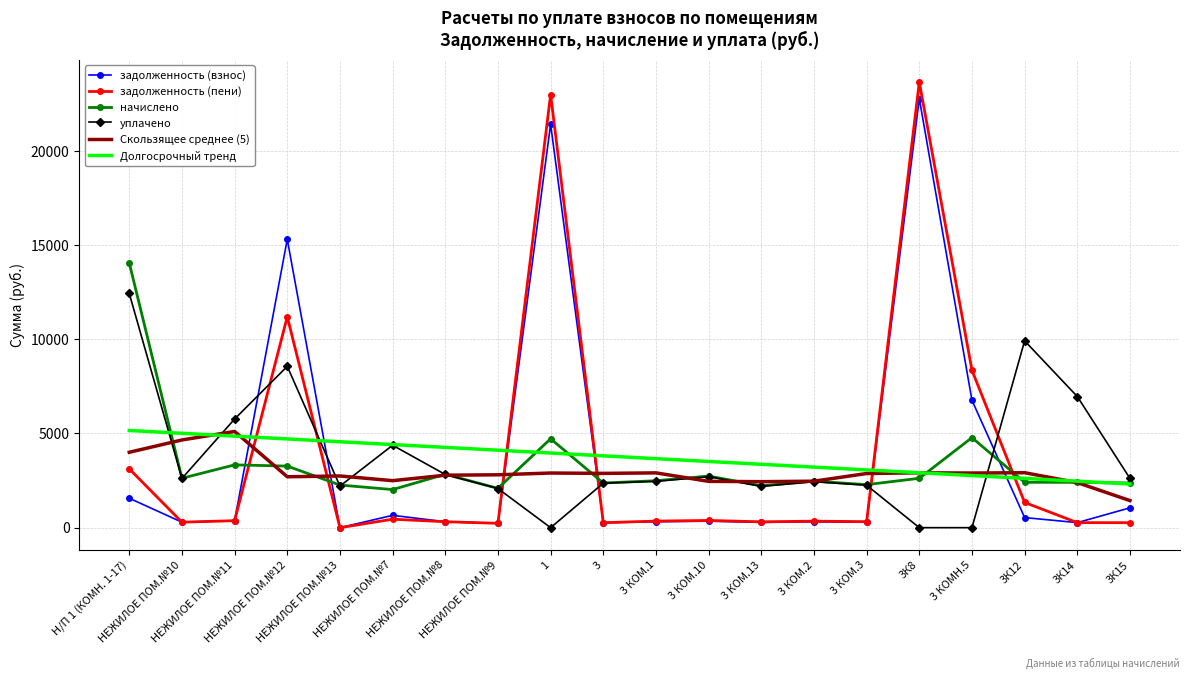

What is the difference between the задолженность (взнос) values at 3К14 and Н/П 1 (КОМН. 1-17)?

1294.0